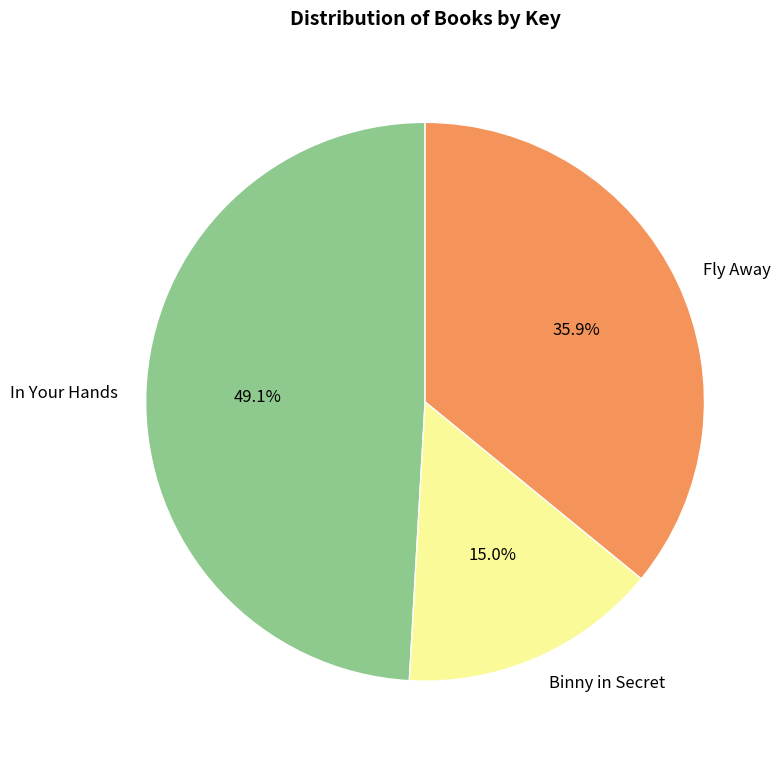

What is the largest slice in the pie chart?

In Your Hands